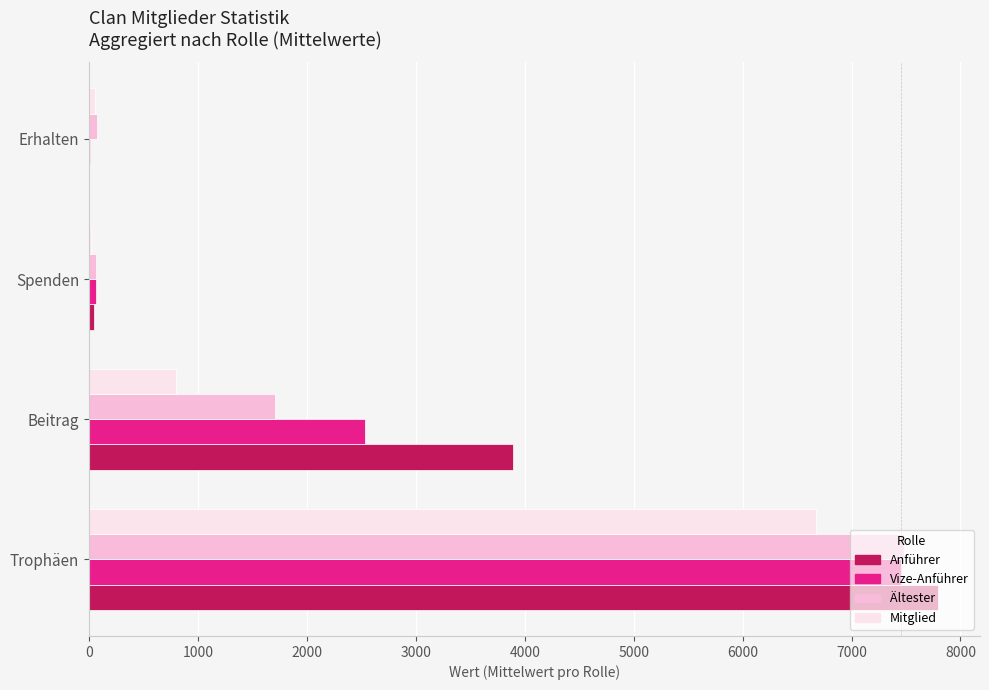

The value of Mitglied at Beitrag is 798. True or false?

True